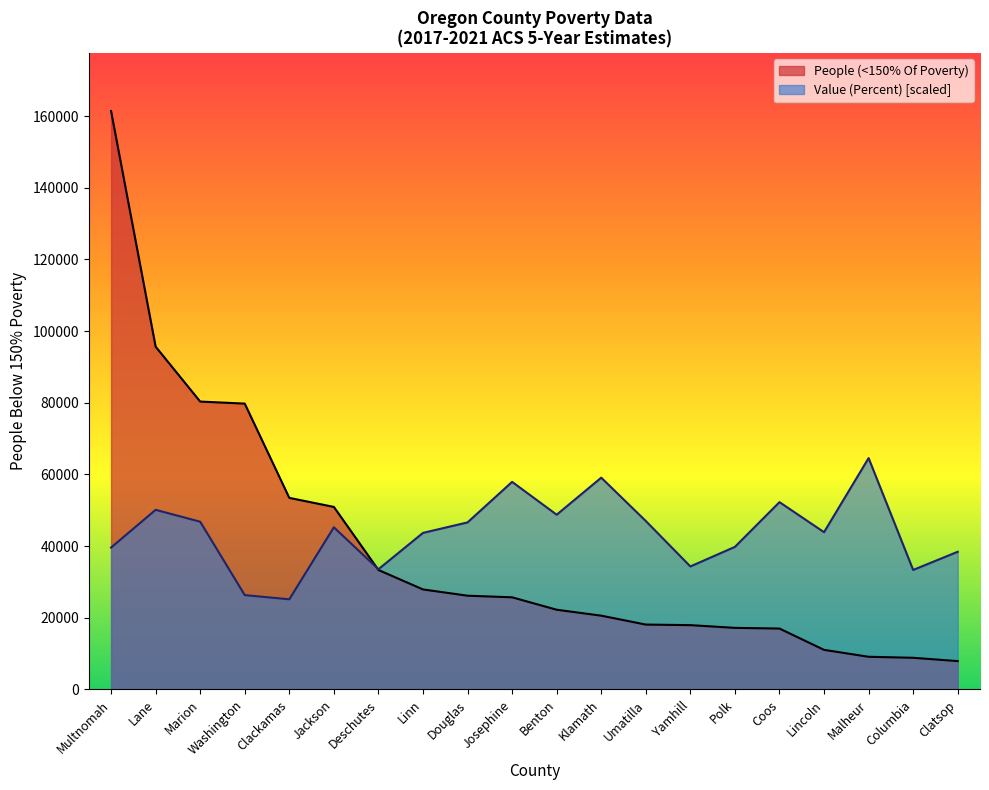

Reading left to right, what are all the values shown in this chart?

People (<150% Of Poverty): Multnomah=161404.0	Lane=95658.0	Marion=80334.0	Washington=79766.0	Clackamas=53458.0	Jackson=50937.0	Deschutes=33345.0	Linn=27912.0	Douglas=26167.0	Josephine=25716.0	Benton=22249.0	Klamath=20595.0	Umatilla=18111.0	Yamhill=17952.0	Polk=17189.0	Coos=17000.0	Lincoln=11054.0	Malheur=9123.0	Columbia=8843.0	Clatsop=7918.0
Value (Percent): Multnomah=39595.2	Lane=50127.9	Marion=46812.0	Washington=26331.8	Clackamas=25161.5	Jackson=45251.6	Deschutes=33548.6	Linn=43691.2	Douglas=46617.0	Josephine=57929.9	Benton=48762.5	Klamath=59100.2	Umatilla=47007.1	Yamhill=34328.8	Polk=39790.2	Coos=52273.4	Lincoln=43886.3	Malheur=64561.6	Columbia=33353.6	Clatsop=38424.9